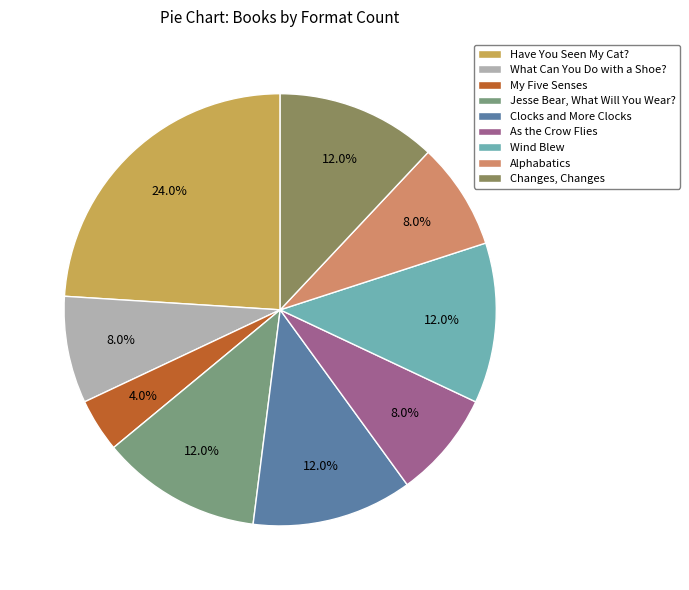

To the nearest percent, what is the difference between the largest and smallest slice percentages?

20%